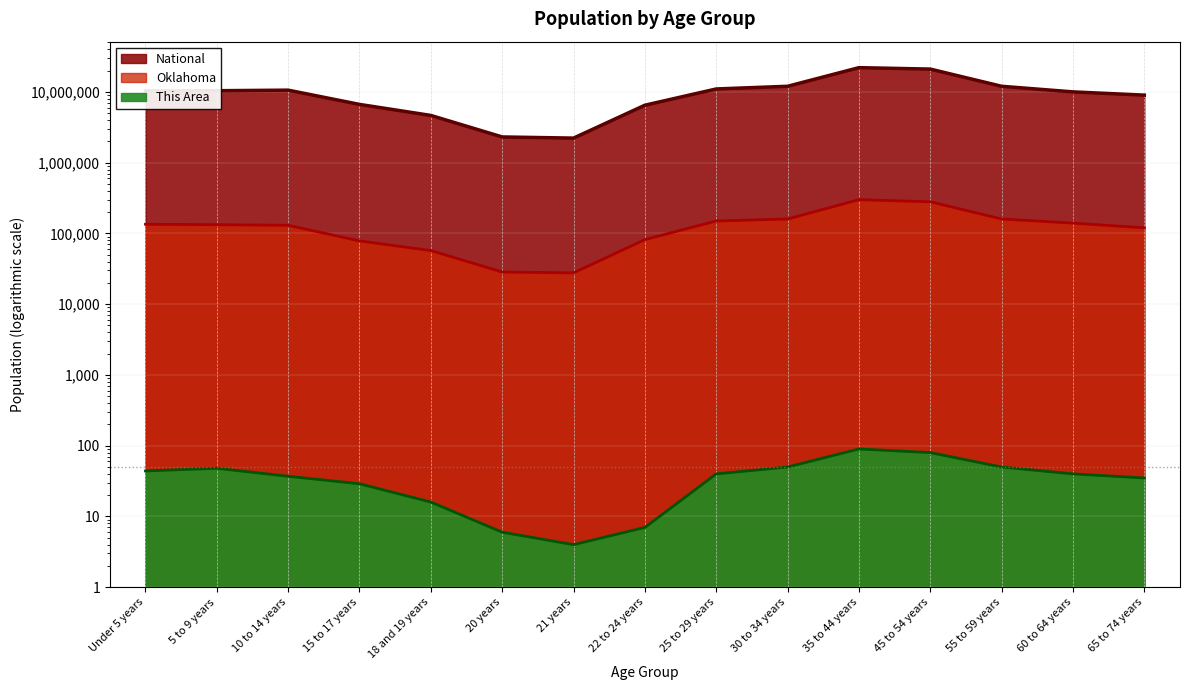

The value of National at 22 to 24 years is 4091644. True or false?

False